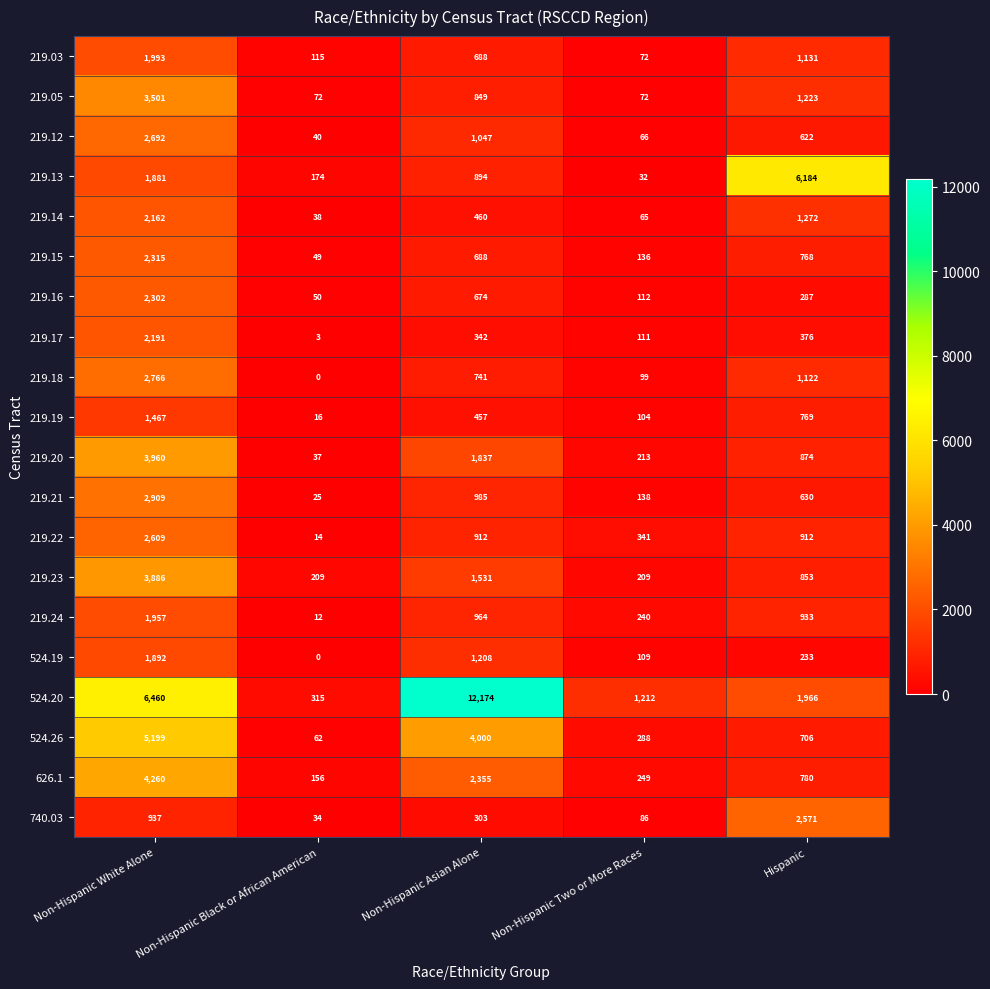

Count the number of data series in this chart.

20